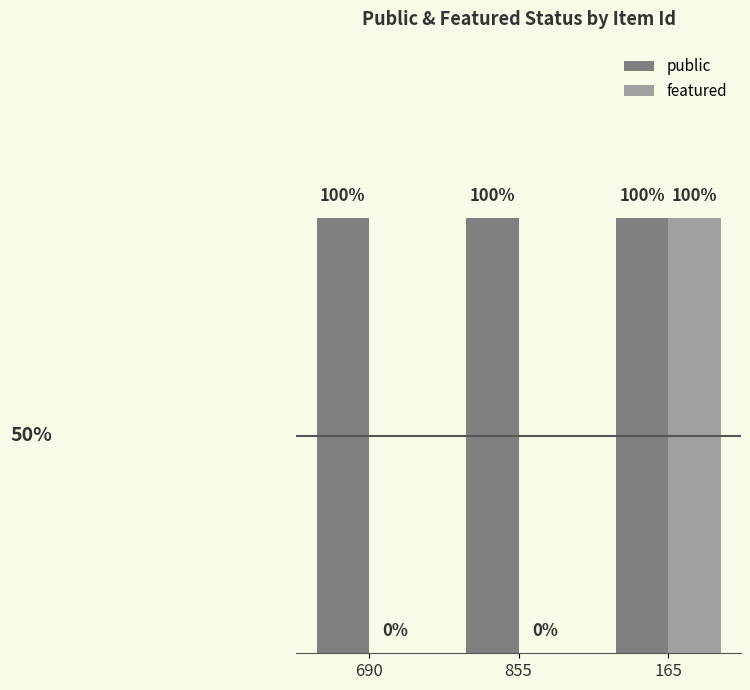

What are all the series names shown in the legend?

public, featured